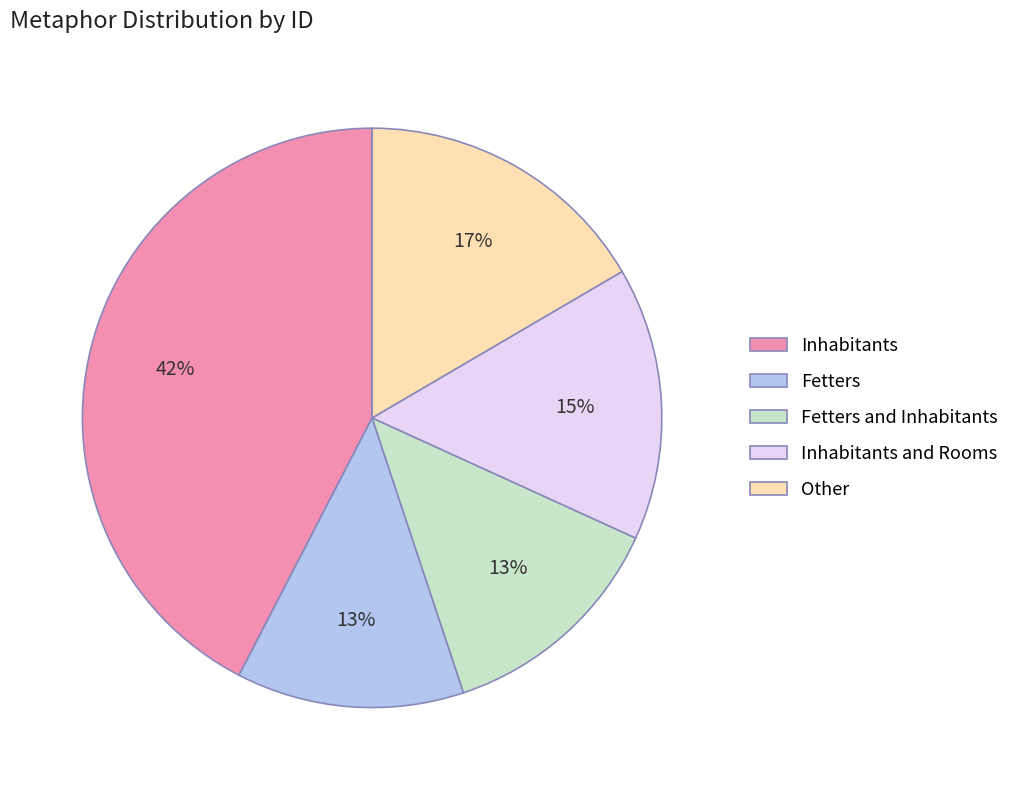

Count the number of slices in the pie.

5